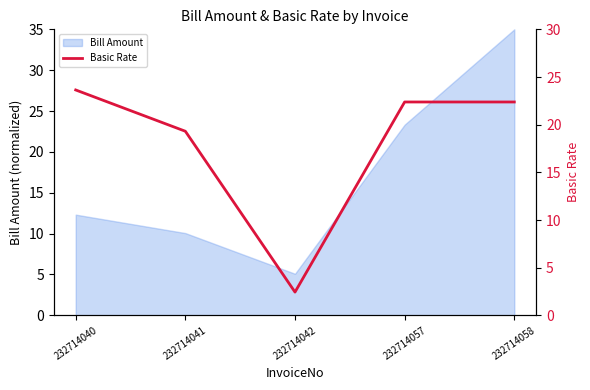

Where is the first local minimum?

232714042